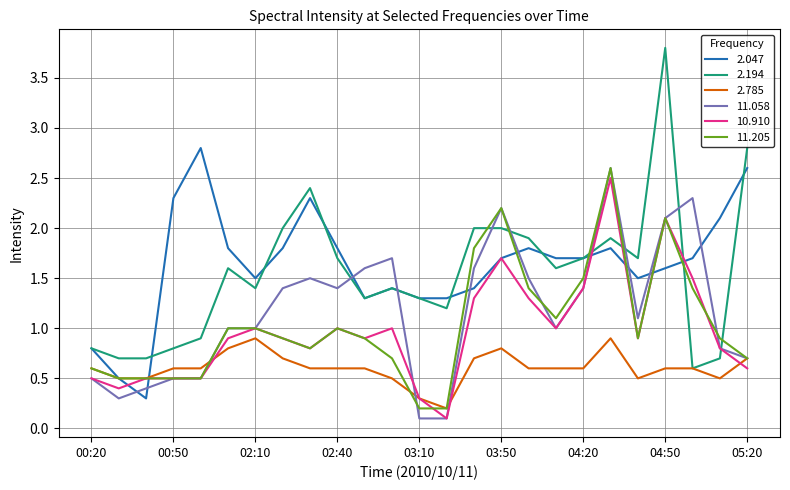

Which series ends up on top after the final intersection of 11.058 and 2.194?

2.194